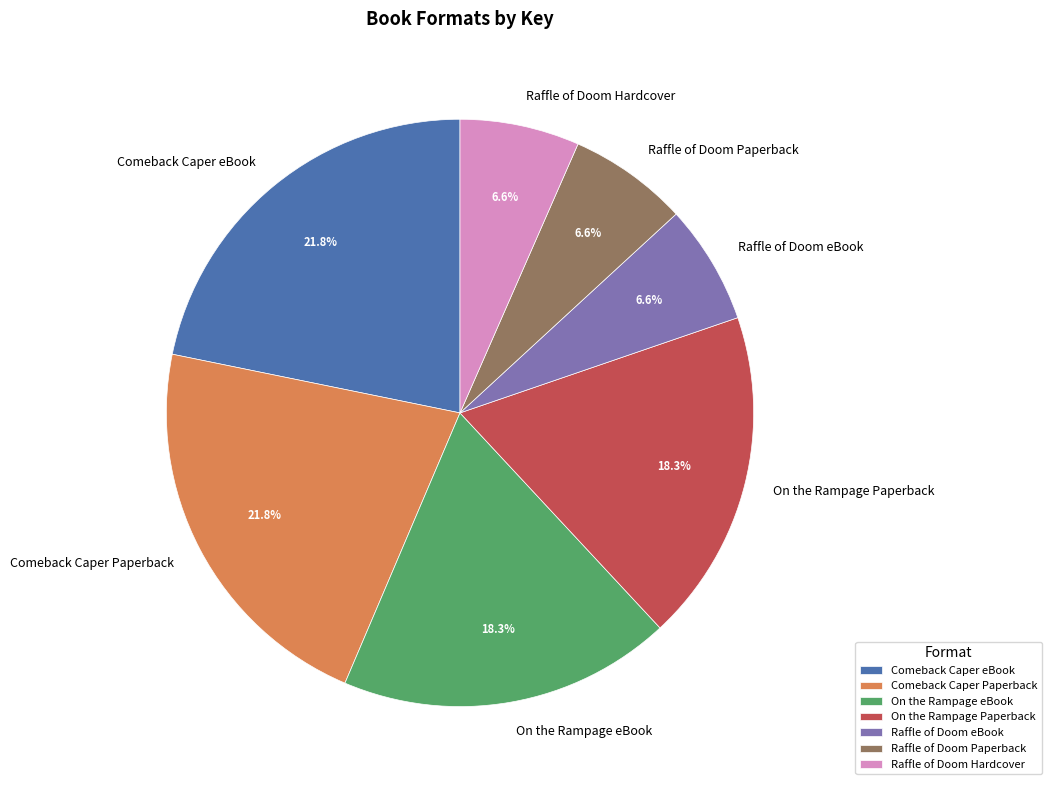

Count the number of slices in the pie.

7